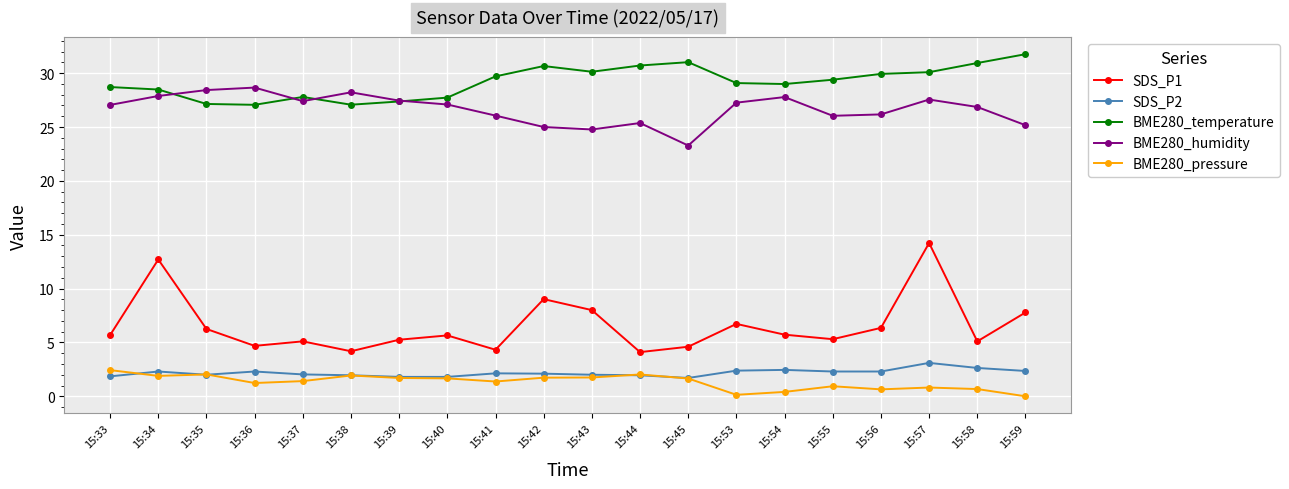

At which label does BME280_temperature first exceed 29?

15:41